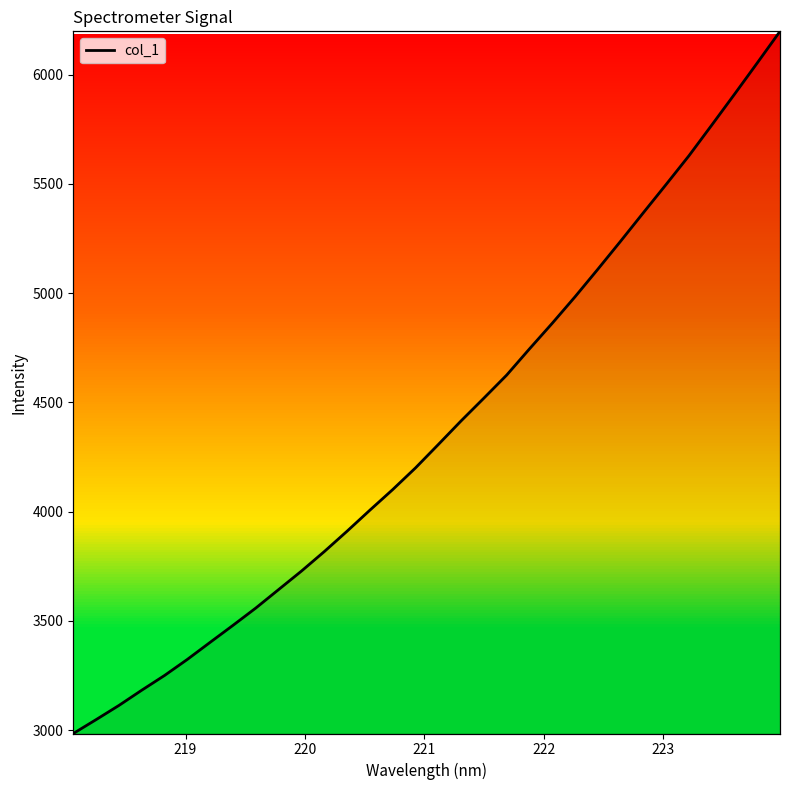

What is the smallest value displayed?

2984.3